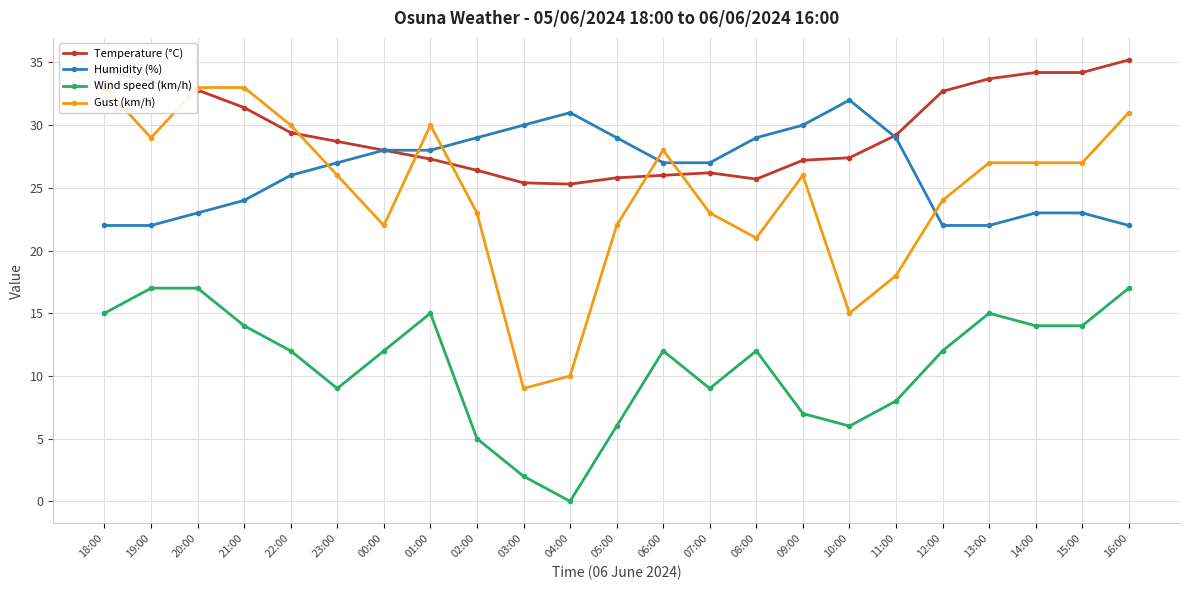

What is the spread (max minus min) of values at 03:00?

28.0